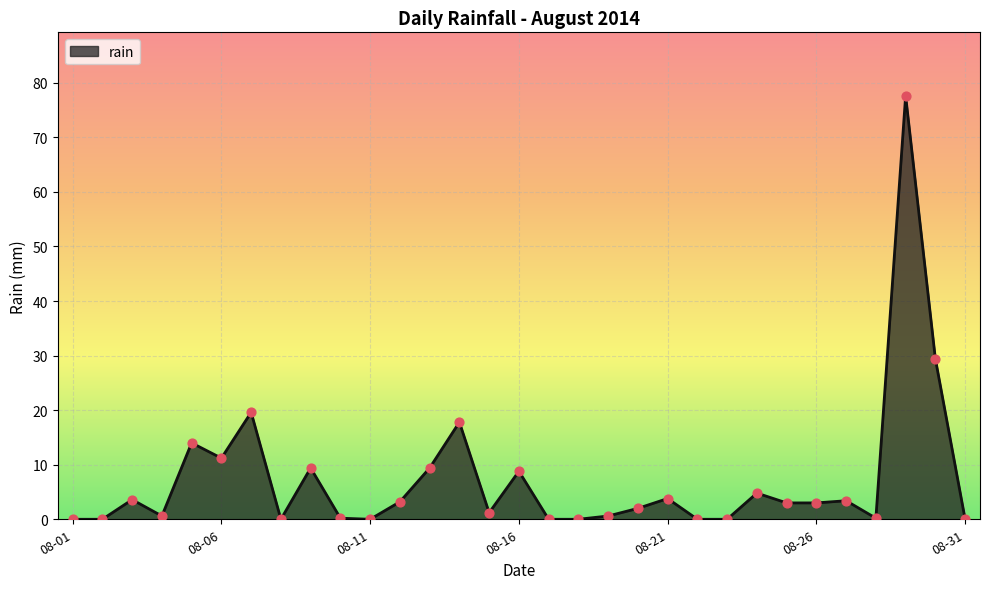

What is the difference between the maximum and minimum values?

77.6